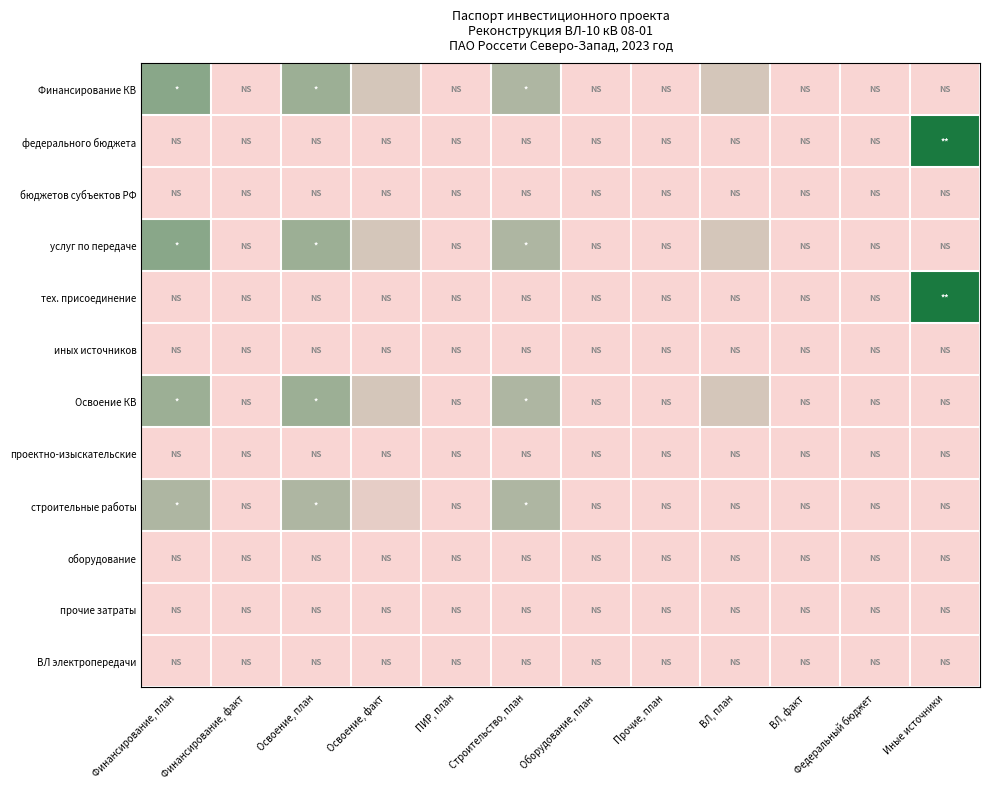

Which series has the largest total across all categories?

Иные источники